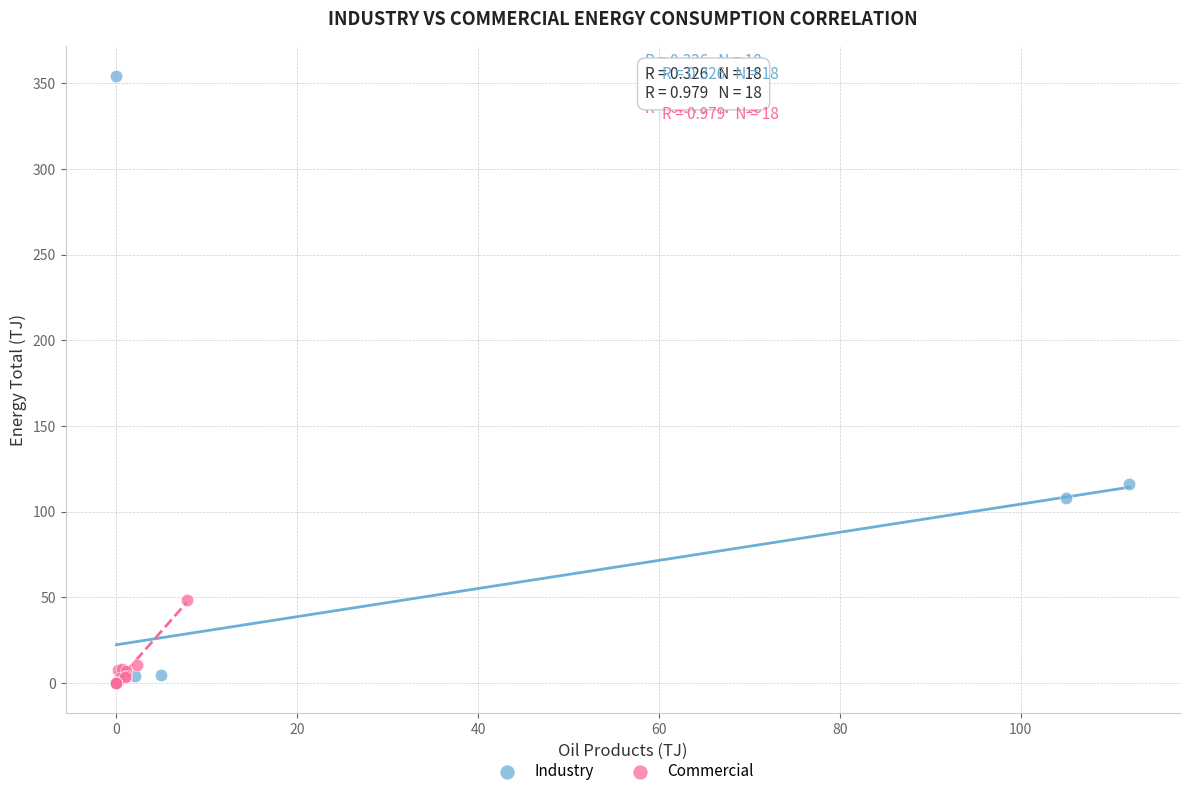

What are all the series names shown in the legend?

Industry, Commercial